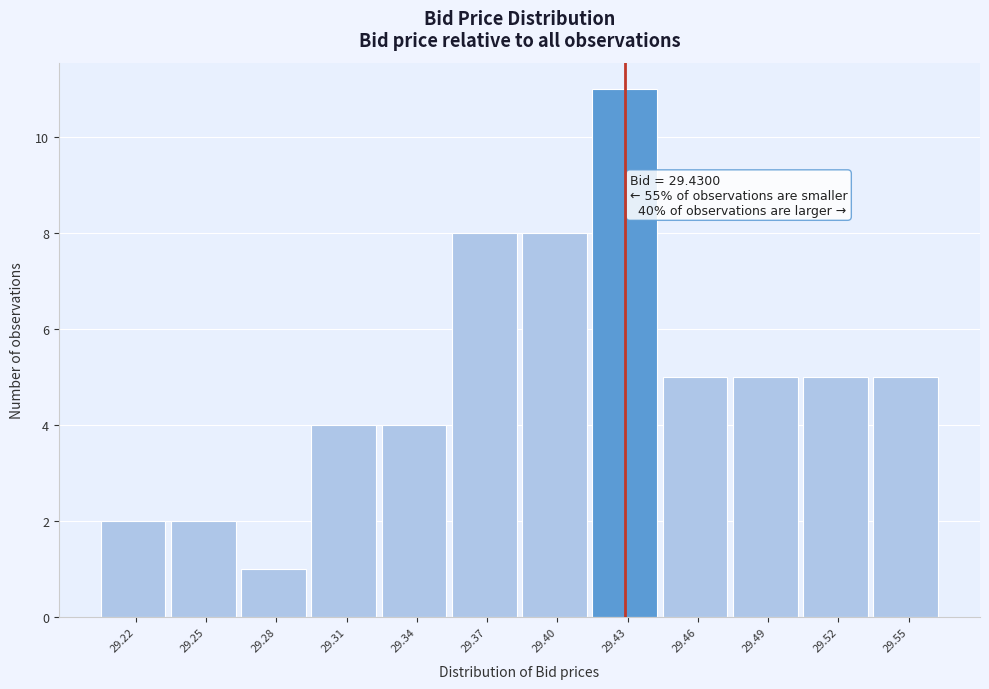

Reading right to left, list all the values displayed in this chart.

29.55=5	29.52=5	29.49=5	29.46=5	29.43=11	29.40=8	29.37=8	29.34=4	29.31=4	29.28=1	29.25=2	29.22=2